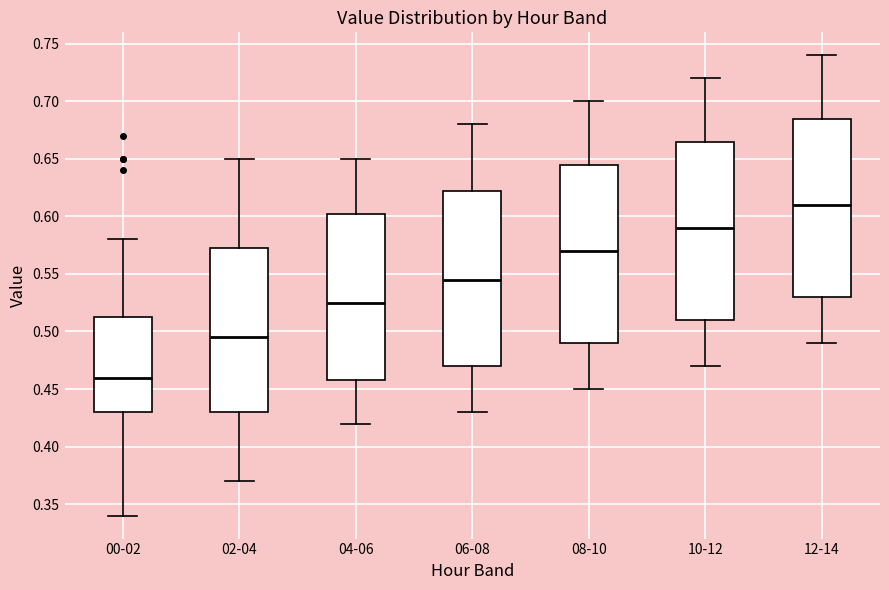

Reading left to right, transcribe this box plot: for each box, give where its median line is, the range the box spans, and where its two whiskers end, as read against the y-axis. The values are not printed on the chart, so give them approximately, as read against the axis.

00-02: median 0.460, box 0.430 to 0.515, whiskers 0.340 to 0.580
02-04: median 0.495, box 0.430 to 0.575, whiskers 0.370 to 0.650
04-06: median 0.525, box 0.460 to 0.605, whiskers 0.420 to 0.650
06-08: median 0.545, box 0.470 to 0.625, whiskers 0.430 to 0.680
08-10: median 0.570, box 0.490 to 0.645, whiskers 0.450 to 0.700
10-12: median 0.590, box 0.510 to 0.665, whiskers 0.470 to 0.720
12-14: median 0.610, box 0.530 to 0.685, whiskers 0.490 to 0.740